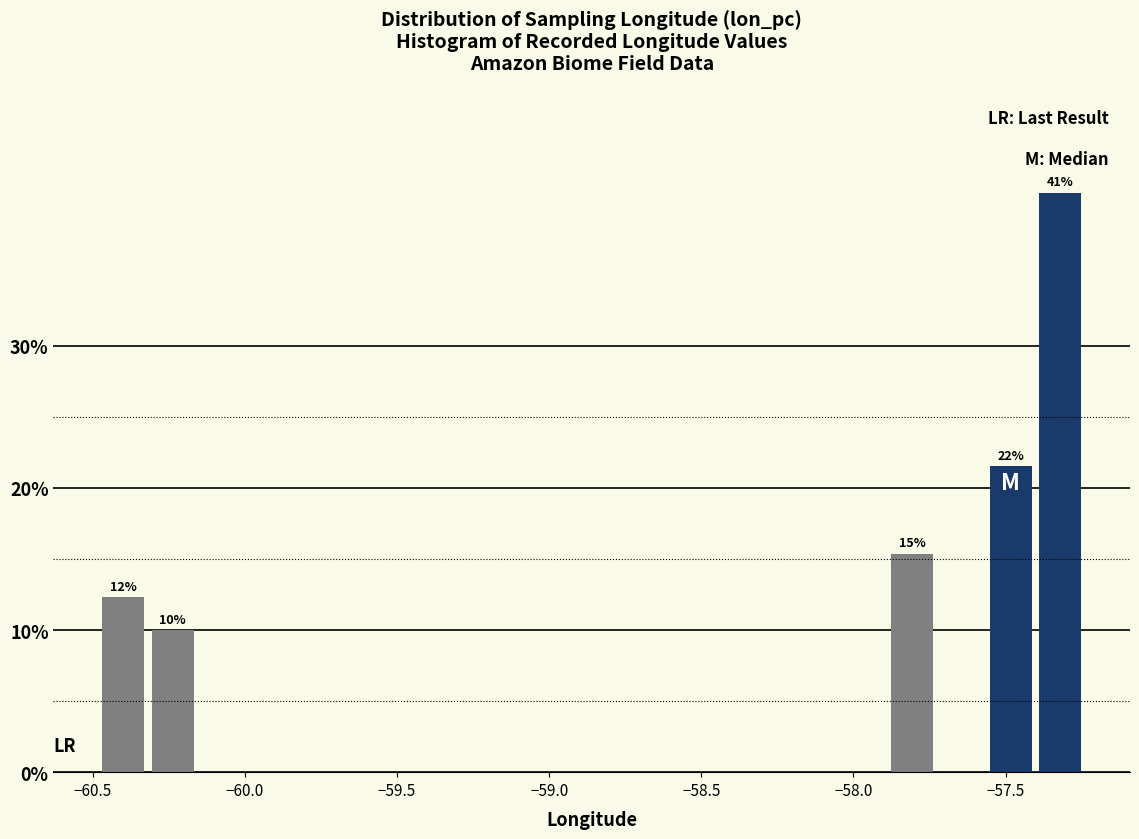

Around what value on the x-axis is the tallest bar? Give the approximate position of its centre, as read against the axis.

-57.30